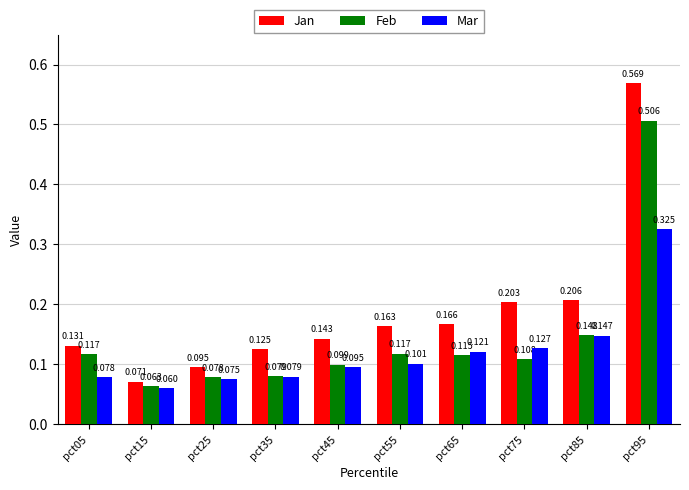

Rank the series by their average value, from highest to lowest.

Jan, Feb, Mar